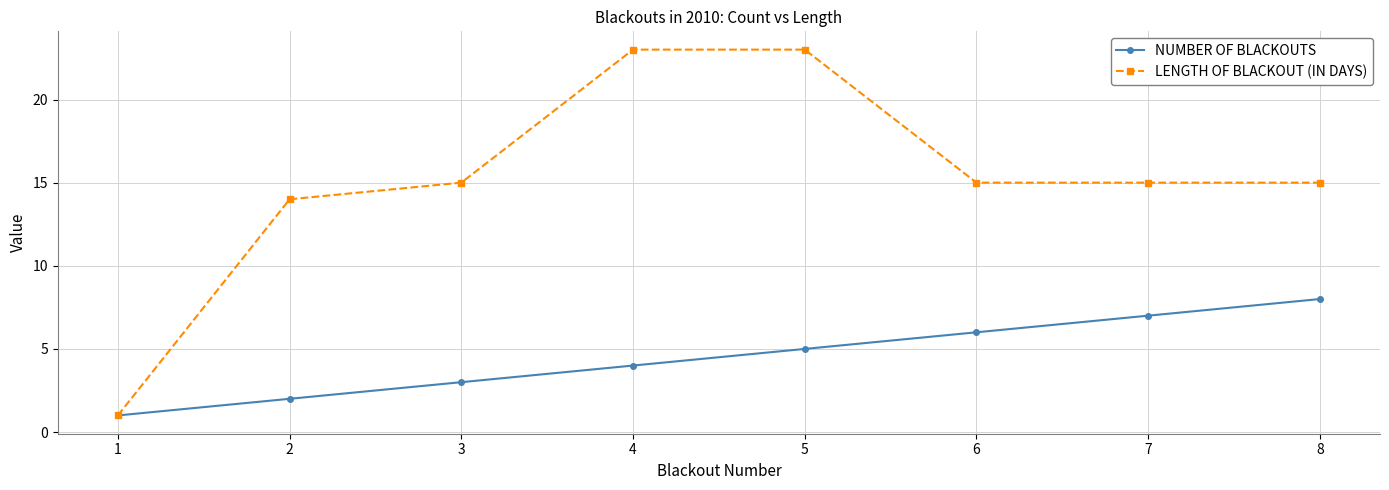

Reading left to right, list all the values displayed in this chart.

NUMBER OF BLACKOUTS: 1=1	2=2	3=3	4=4	5=5	6=6	7=7	8=8
LENGTH OF BLACKOUT (IN DAYS): 1=1	2=14	3=15	4=23	5=23	6=15	7=15	8=15